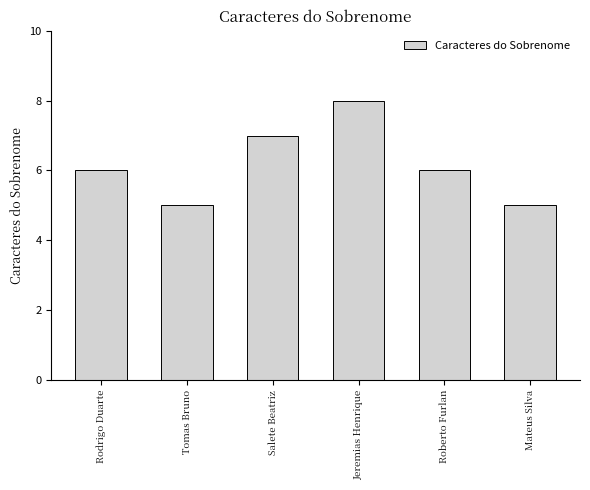

Read the value at Roberto Furlan.

6